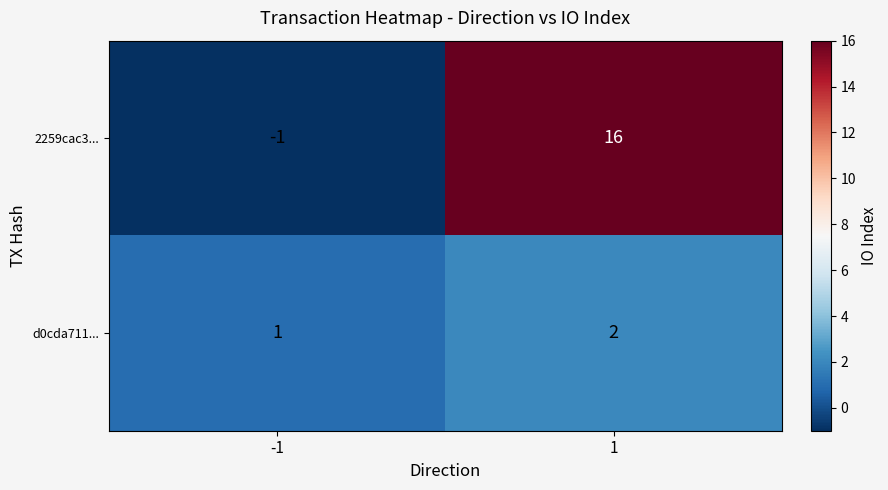

Rank the series by their average value, from lowest to highest.

d0cda711..., 2259cac3...